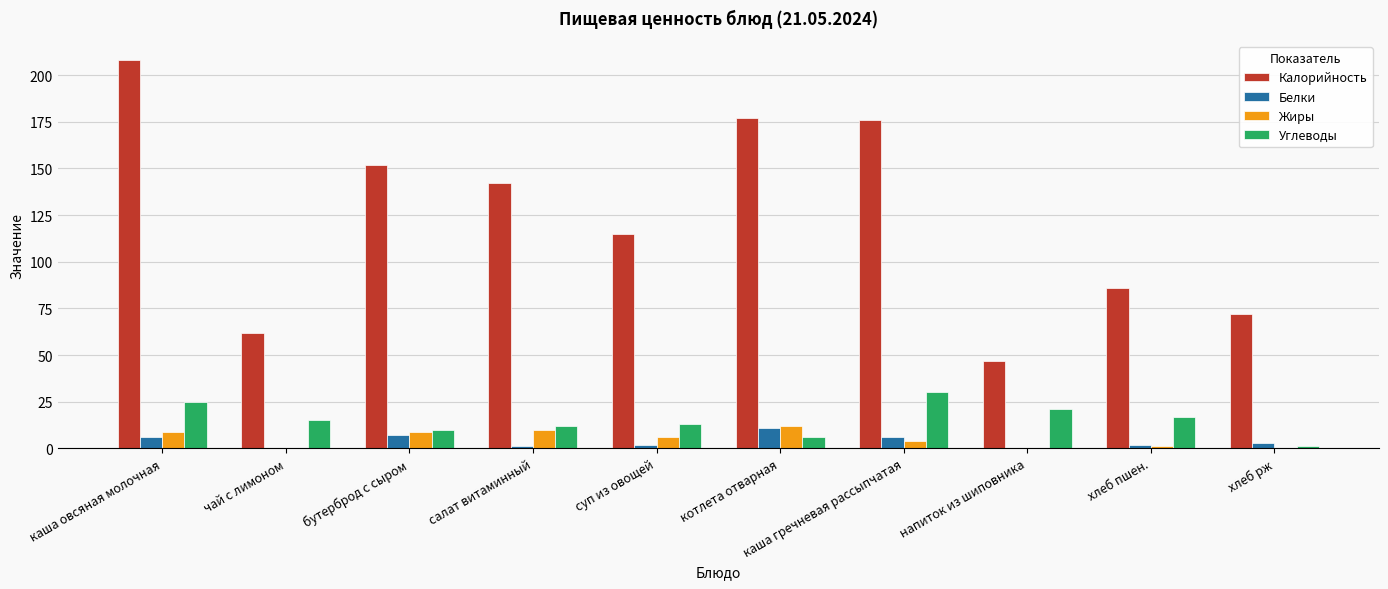

How many groups of bars are there?

10